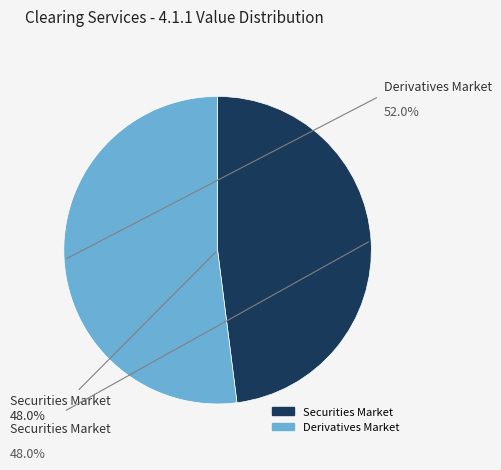

To the nearest percent, what percentage of the pie is Derivatives Market?

52%